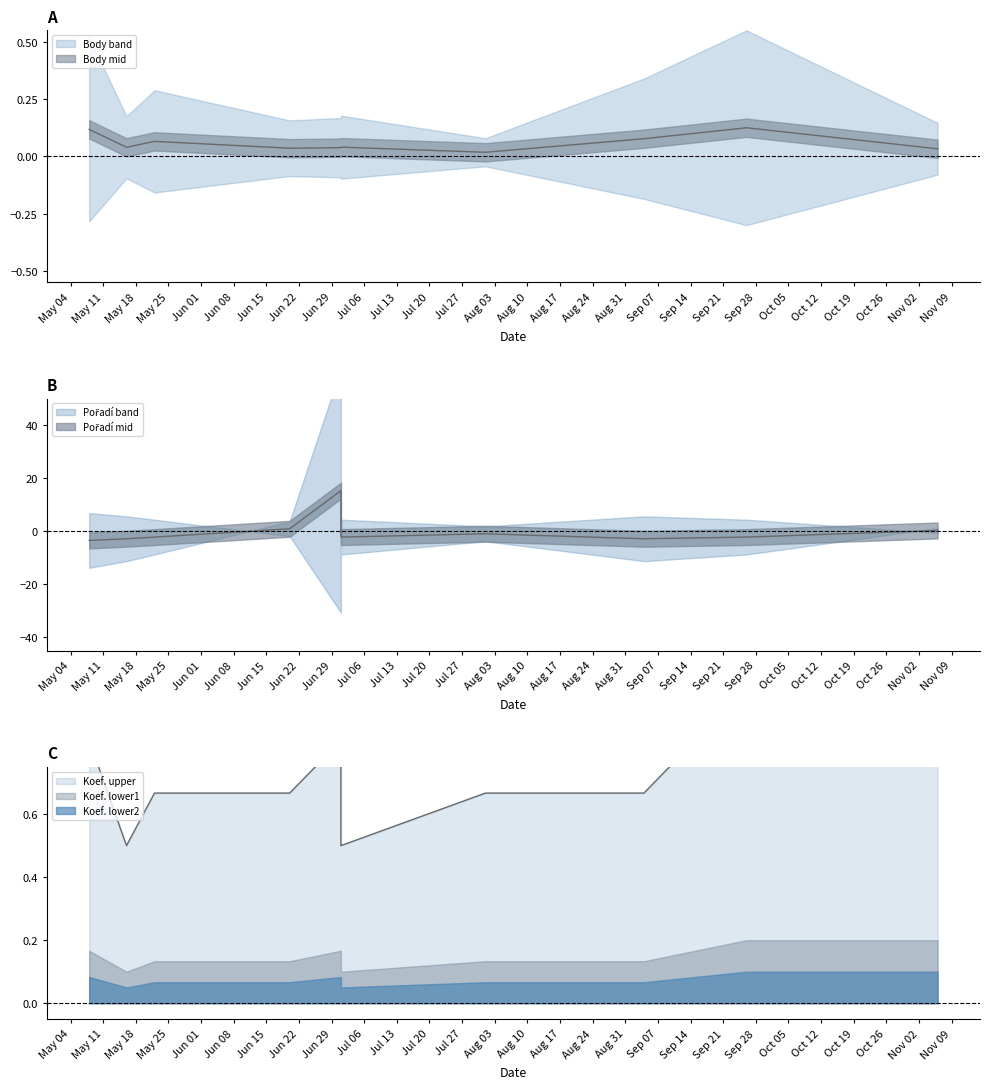

At which category is the sum across all series the highest?

2009-07-01